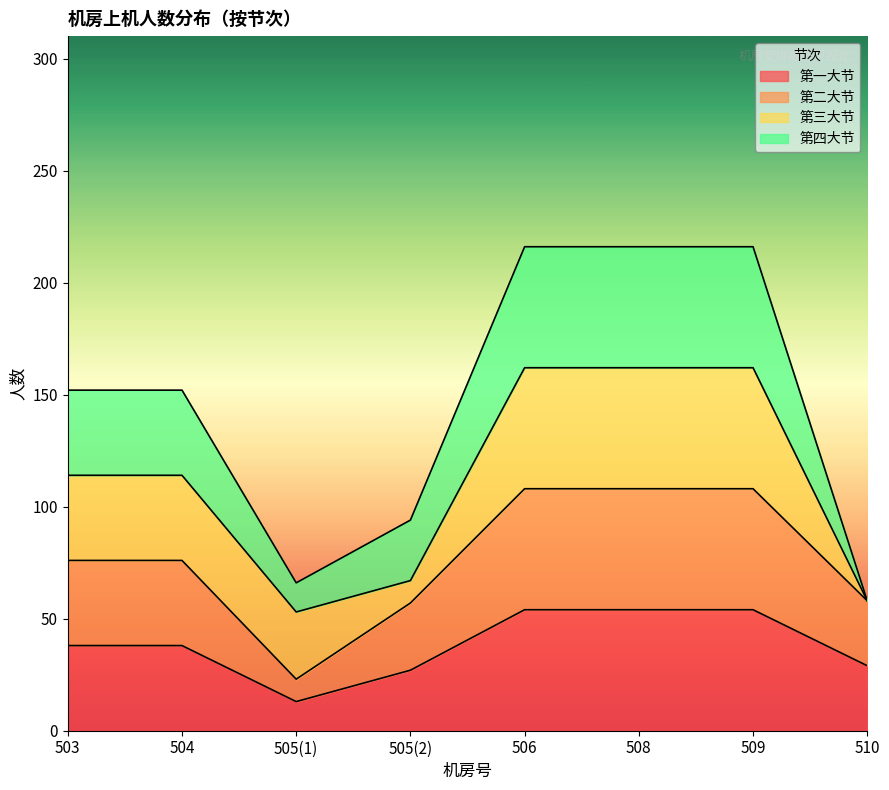

True or false: 第一大节 and 第二大节 intersect in this chart.

False